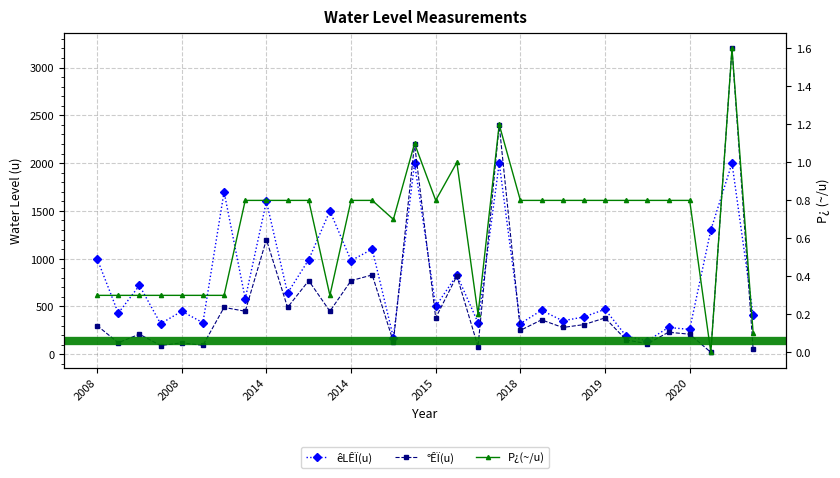

What value does the °ÊÏ(u) series have at 18?

80.0